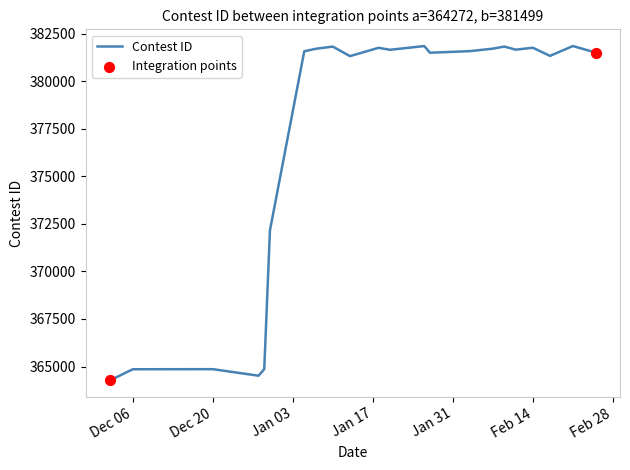

What is the difference between the maximum and minimum values?

17569